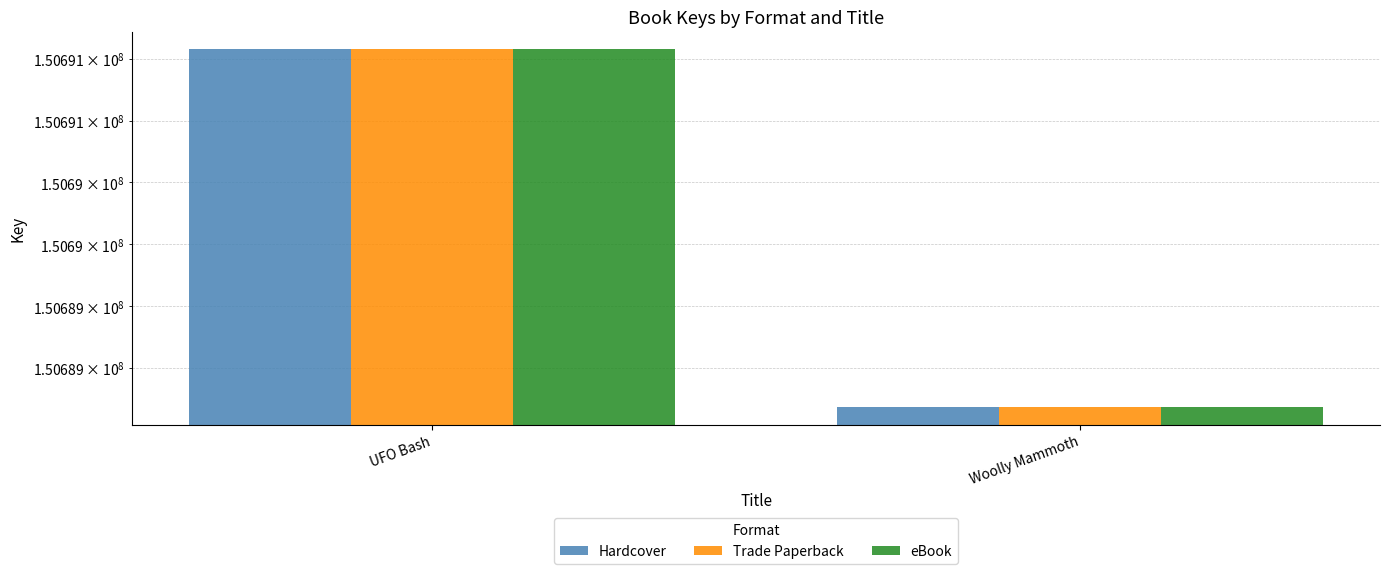

True or false: Hardcover has a value of 150691577 at UFO Bash.

True